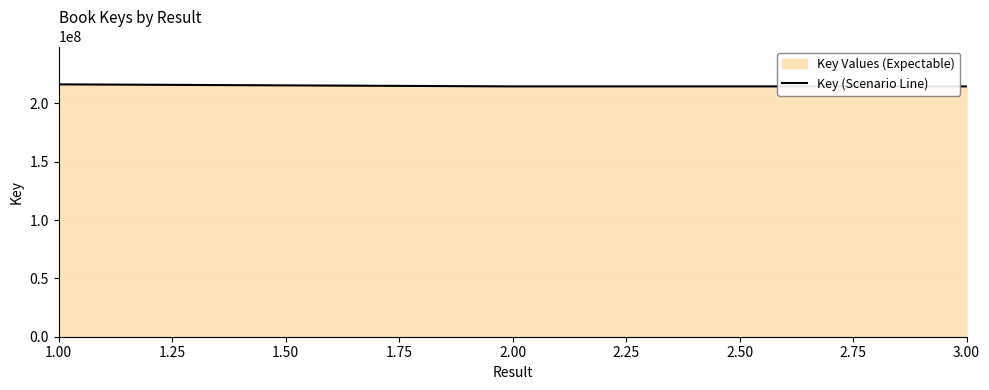

What is the sum of the values at 2.00 and 3.00?

429216357